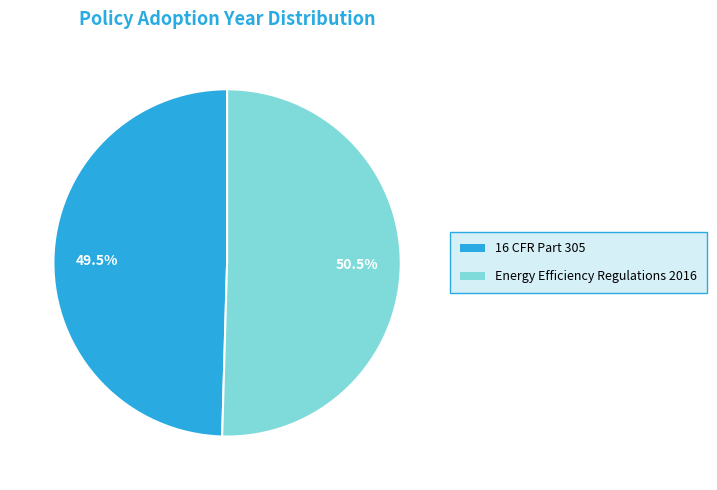

To the nearest percent, what is the difference between the largest and smallest slice percentages?

1%